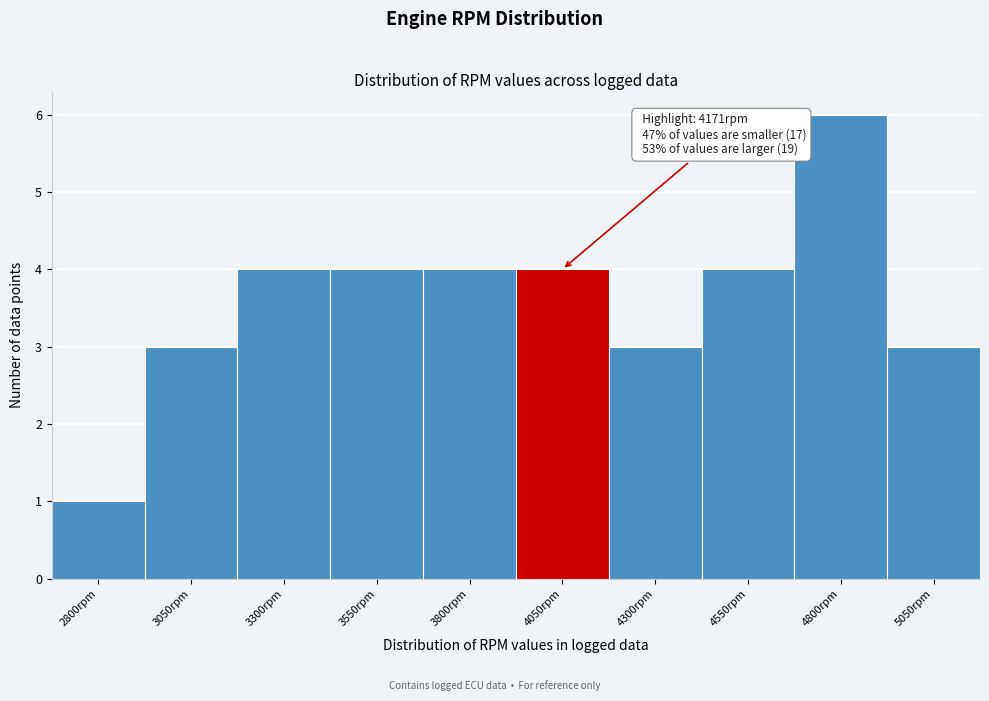

Reading left to right, extract all data points from this chart.

2800rpm=1	3050rpm=3	3300rpm=4	3550rpm=4	3800rpm=4	4050rpm=4	4300rpm=3	4550rpm=4	4800rpm=6	5050rpm=3